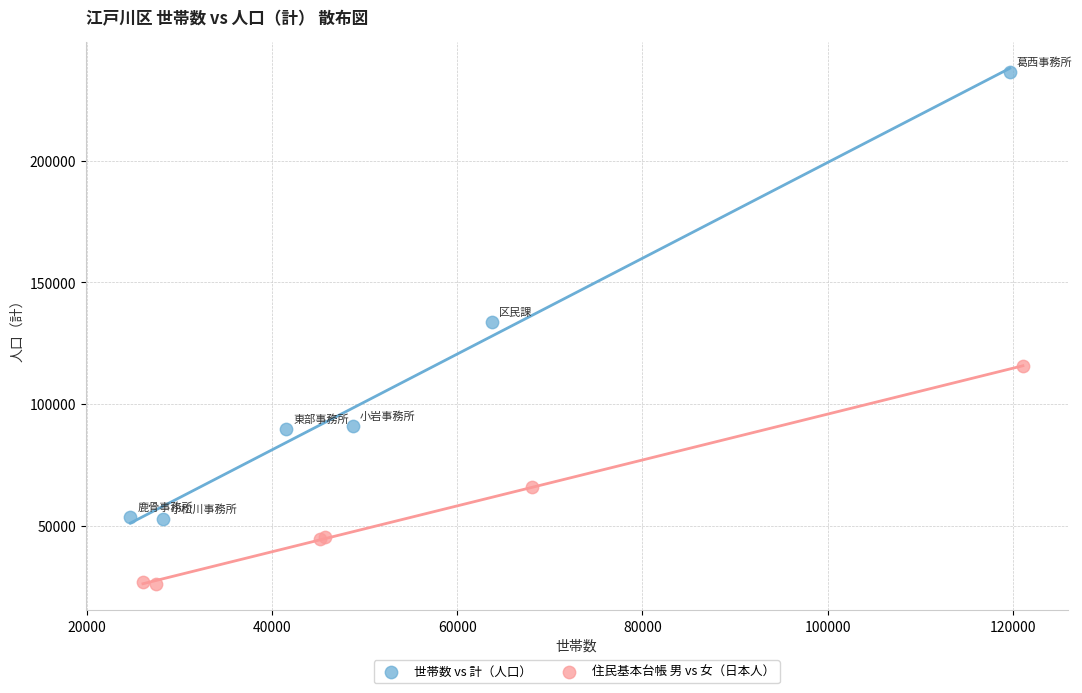

Which series reaches the minimum Y coordinate?

住民基本台帳 男 vs 女（日本人）